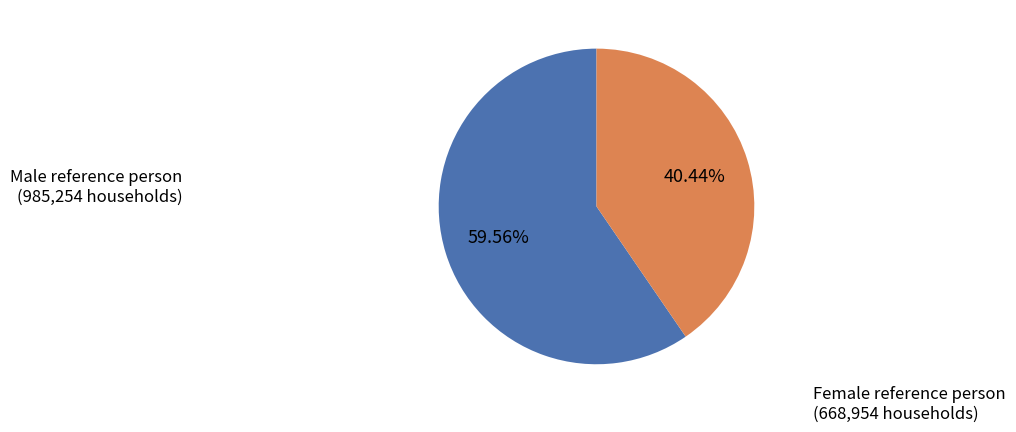

To the nearest percent, what is the combined percentage of Female reference person and Male reference person?

100%